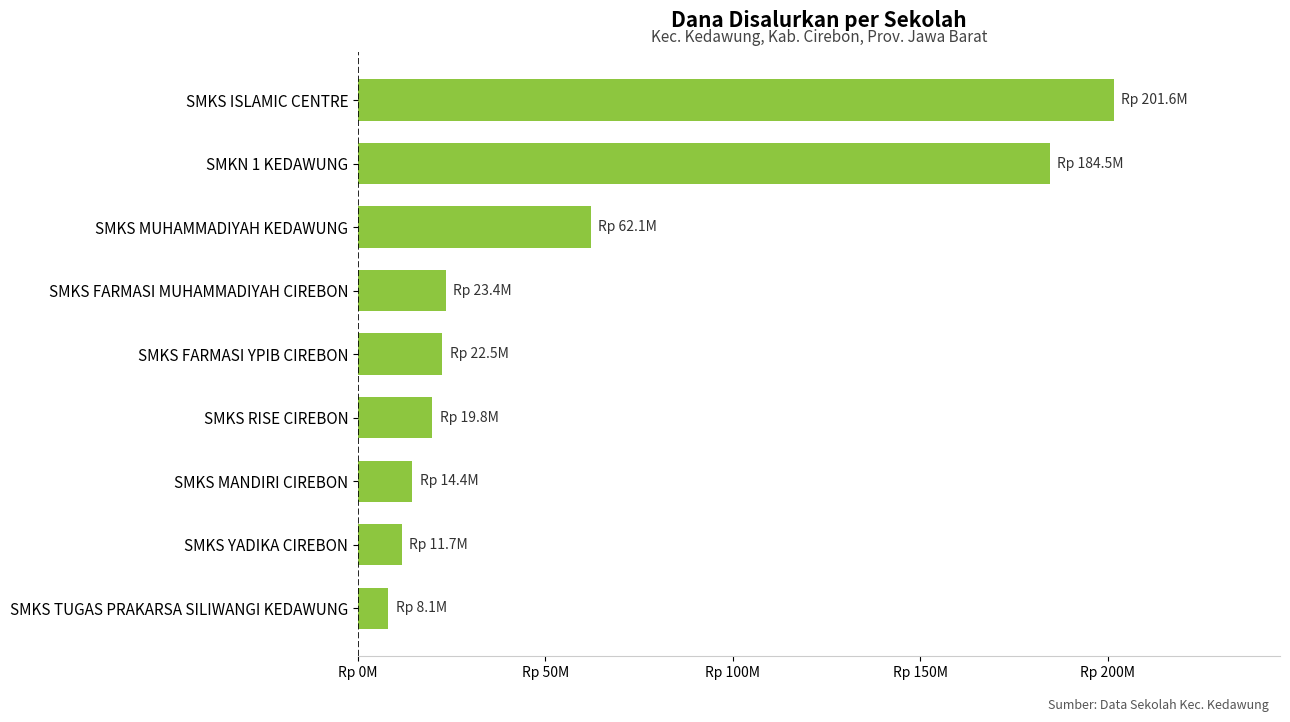

Are the bars horizontal?

Yes